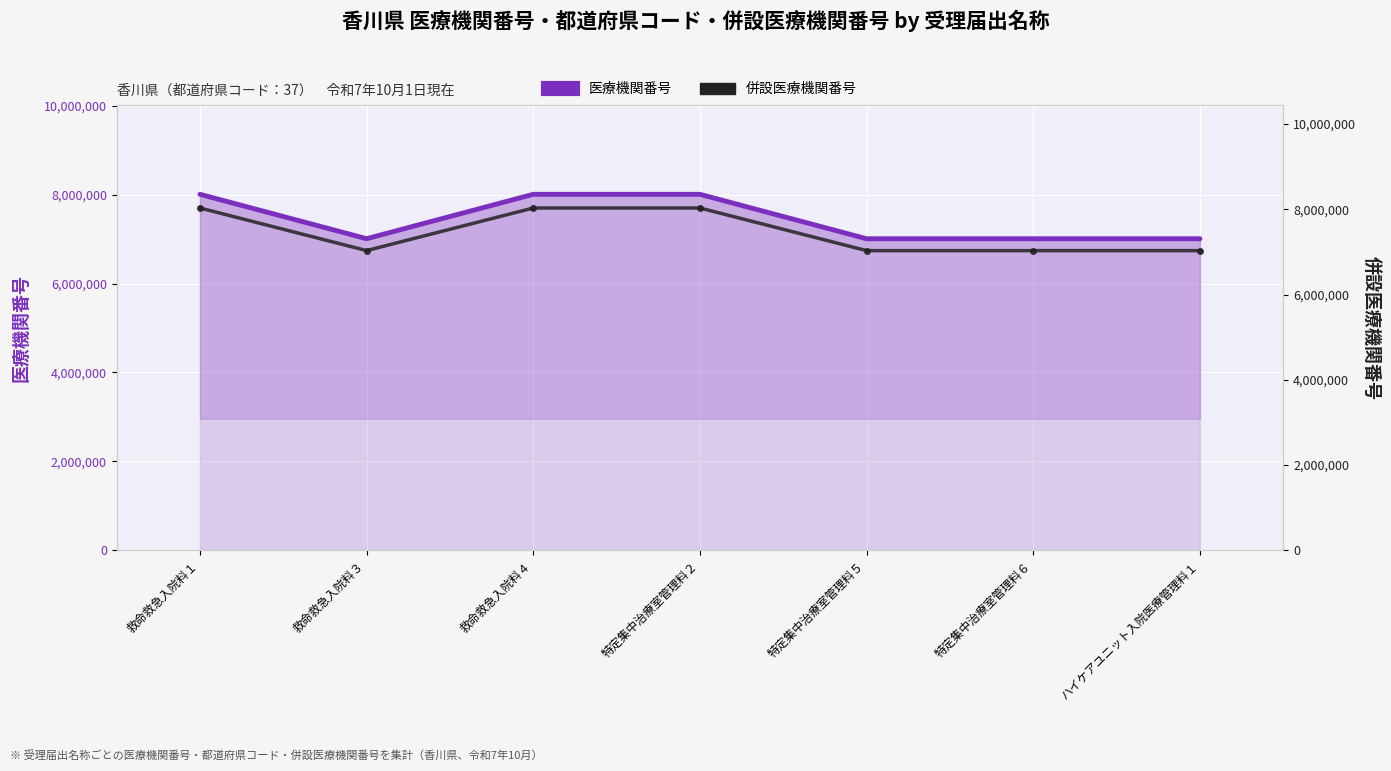

Reading left to right, what are all the values shown in this chart?

医療機関番号: 救命救急入院料１=8011186	救命救急入院料３=7011674	救命救急入院料４=8011186	特定集中治療室管理料２=8011186	特定集中治療室管理料５=7010270	特定集中治療室管理料６=7010239	ハイケアユニット入院医療管理料１=7010239
併設医療機関番号: 救命救急入院料１=8031180	救命救急入院料３=7031678	救命救急入院料４=8031180	特定集中治療室管理料２=8031180	特定集中治療室管理料５=7030274	特定集中治療室管理料６=7030233	ハイケアユニット入院医療管理料１=7030233